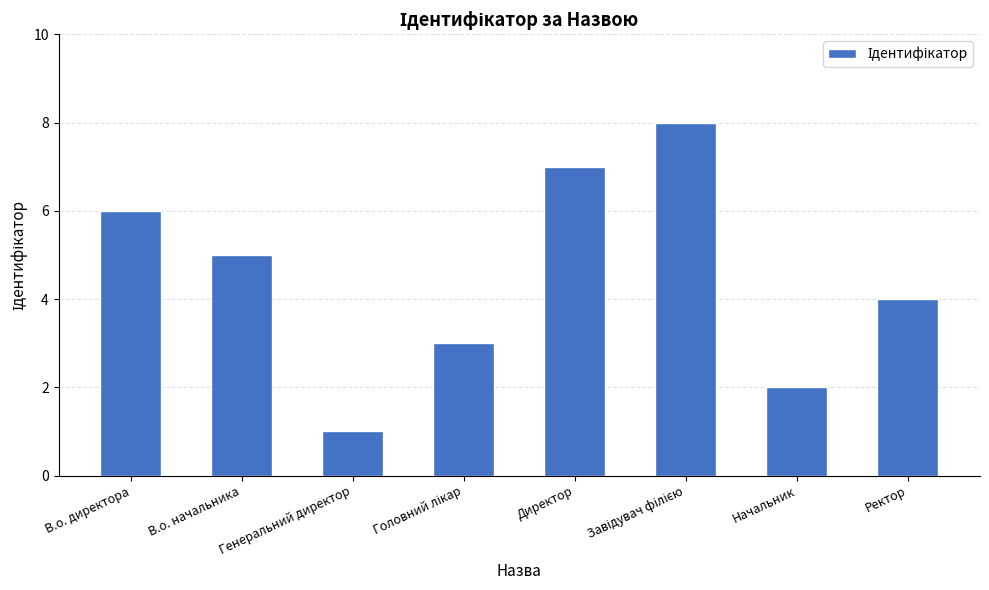

What is the change in value from В.о. начальника to Ректор?

-1